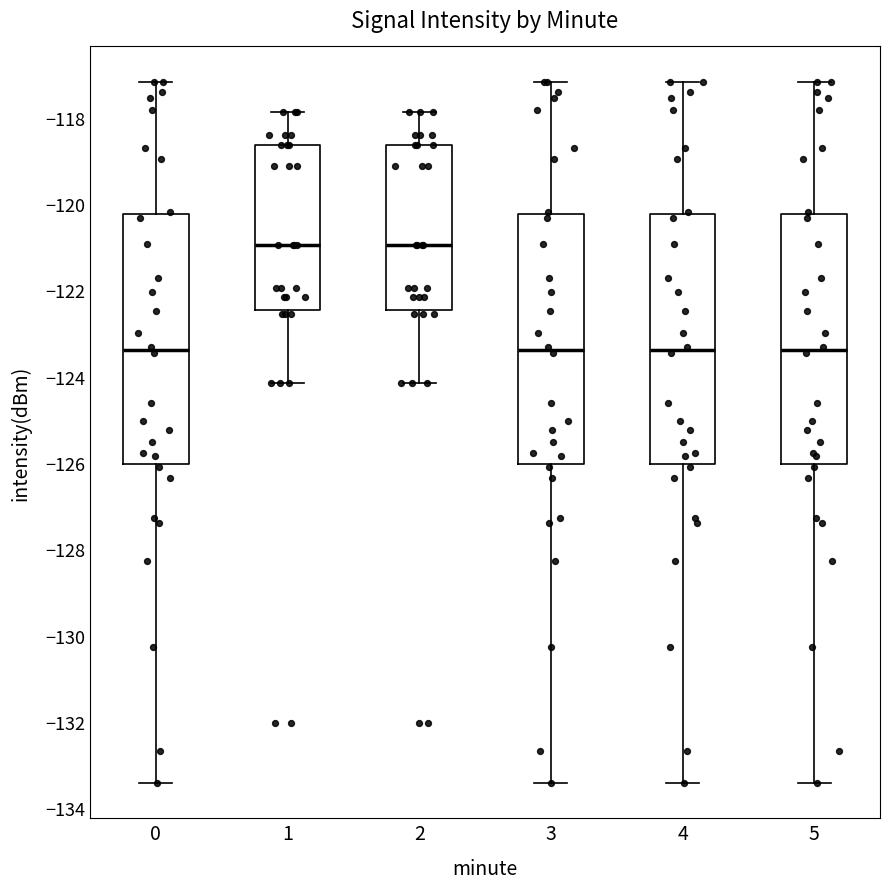

Where does the median line of the box at x = 5 sit on the y-axis? The values are not printed on the chart, so give them approximately, as read against the axis.

-123.4